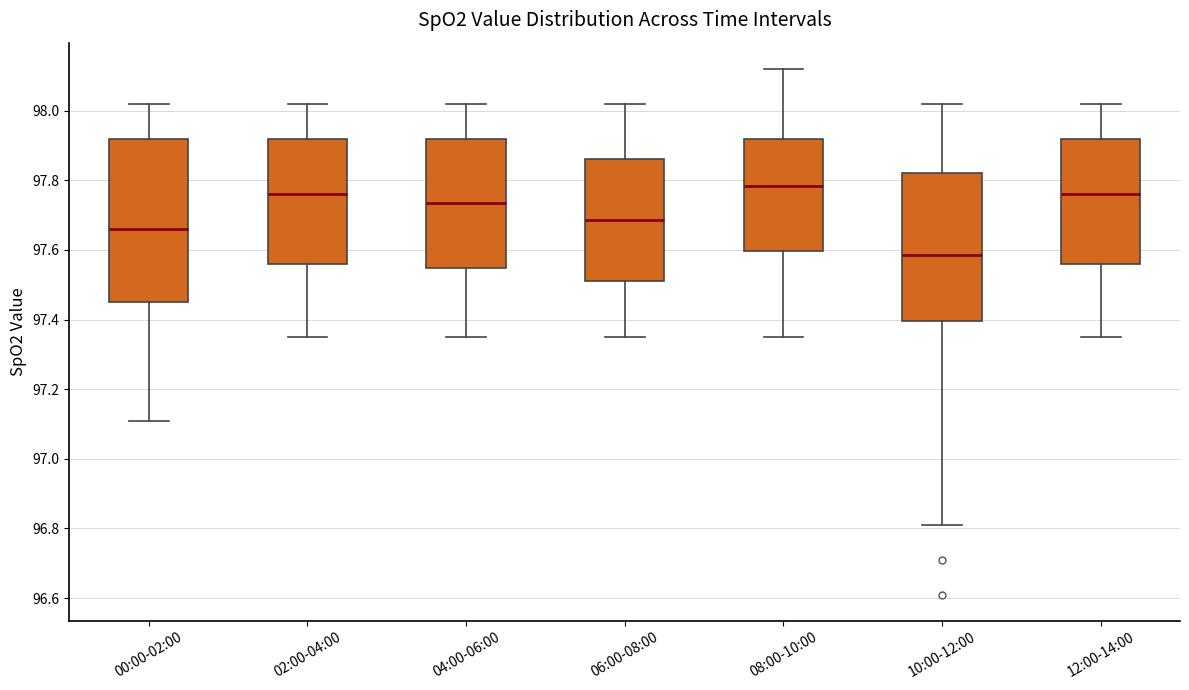

Which box's median line is the lowest?

10:00-12:00